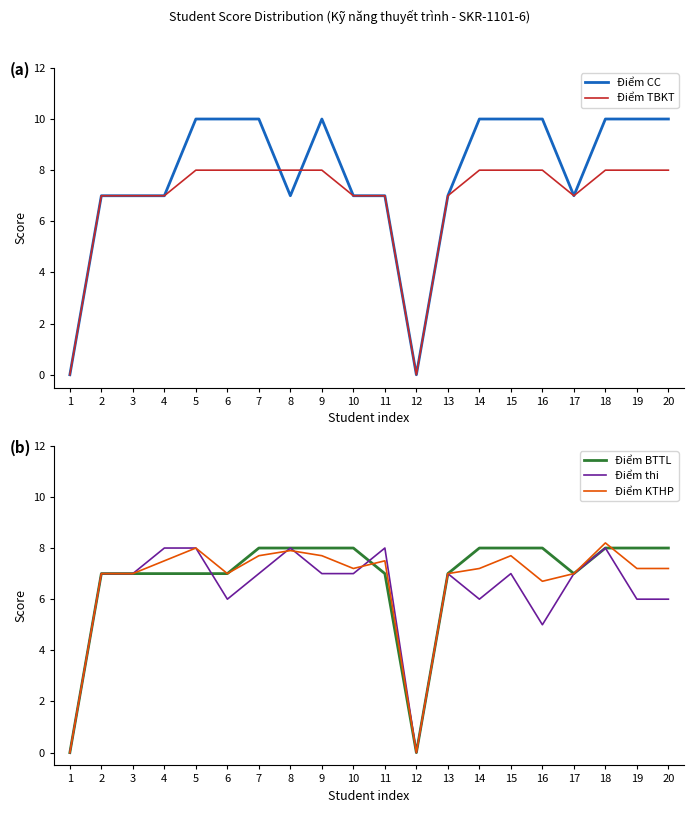

What are all the series names shown in the legend?

Điểm CC, Điểm TBKT, Điểm BTTL, Điểm thi, Điểm KTHP